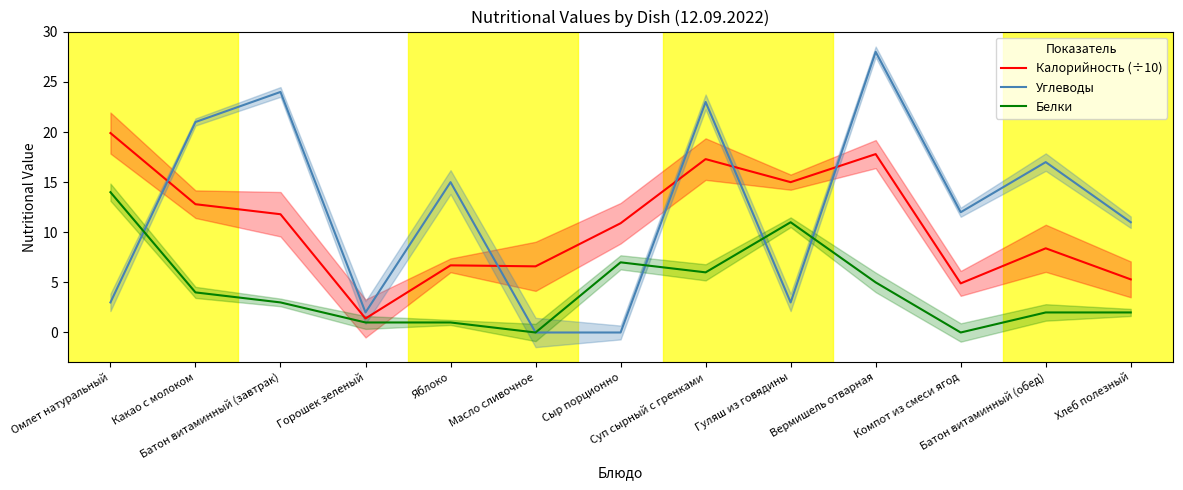

What is the approximate value of Углеводы at Батон витаминный (обед)?

17.0